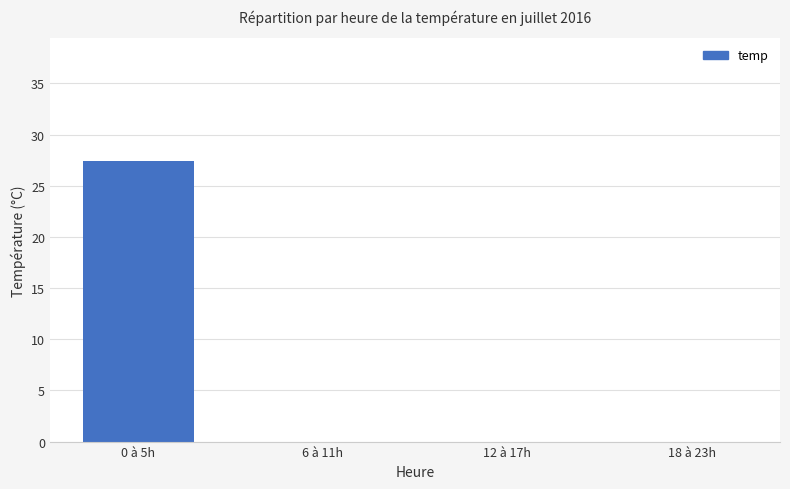

Which has a higher value, 6 à 11h or 0 à 5h?

0 à 5h